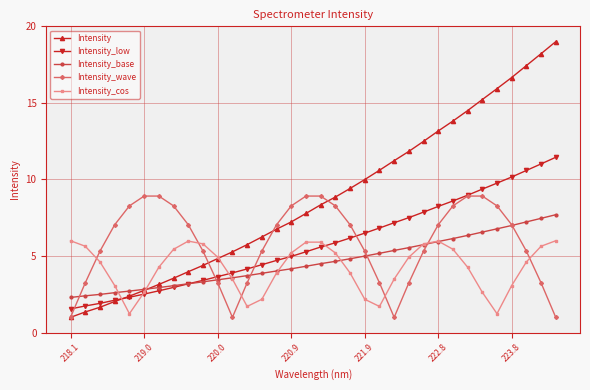

Which series has the largest range (max minus min)?

Intensity